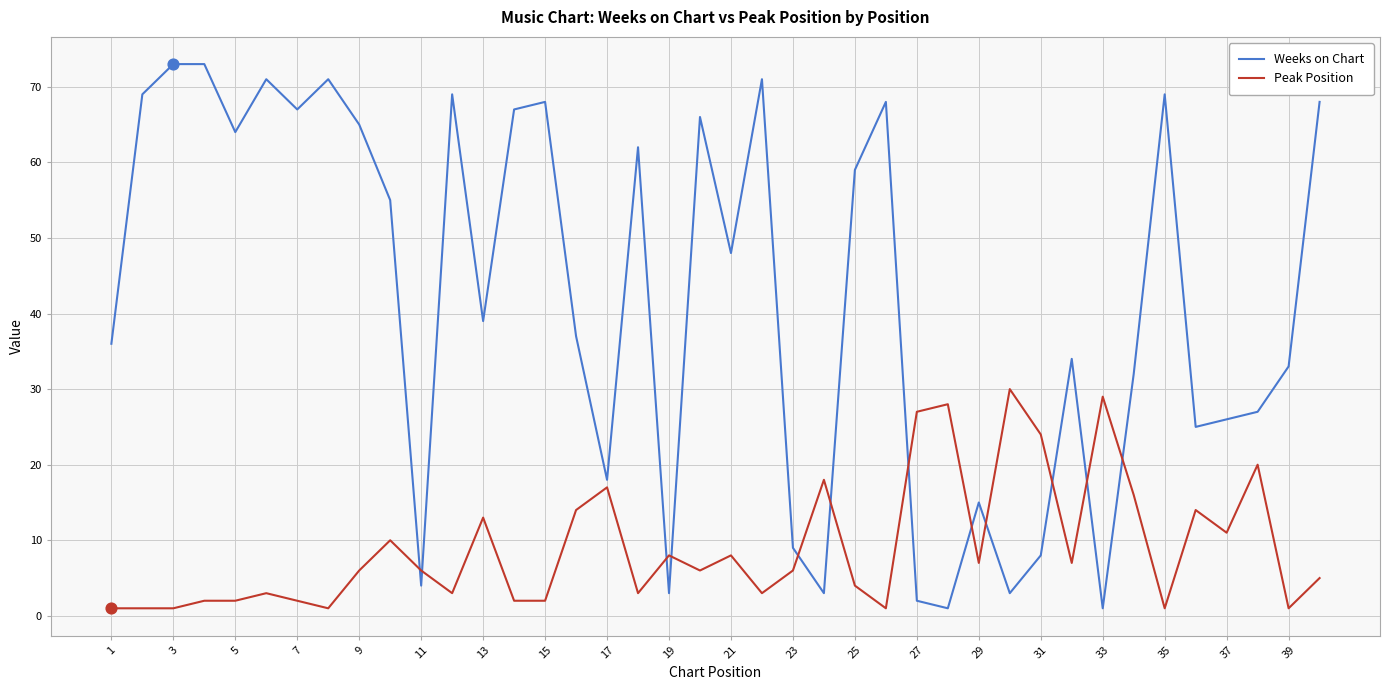

Which series has the largest total across all categories?

Weeks on Chart